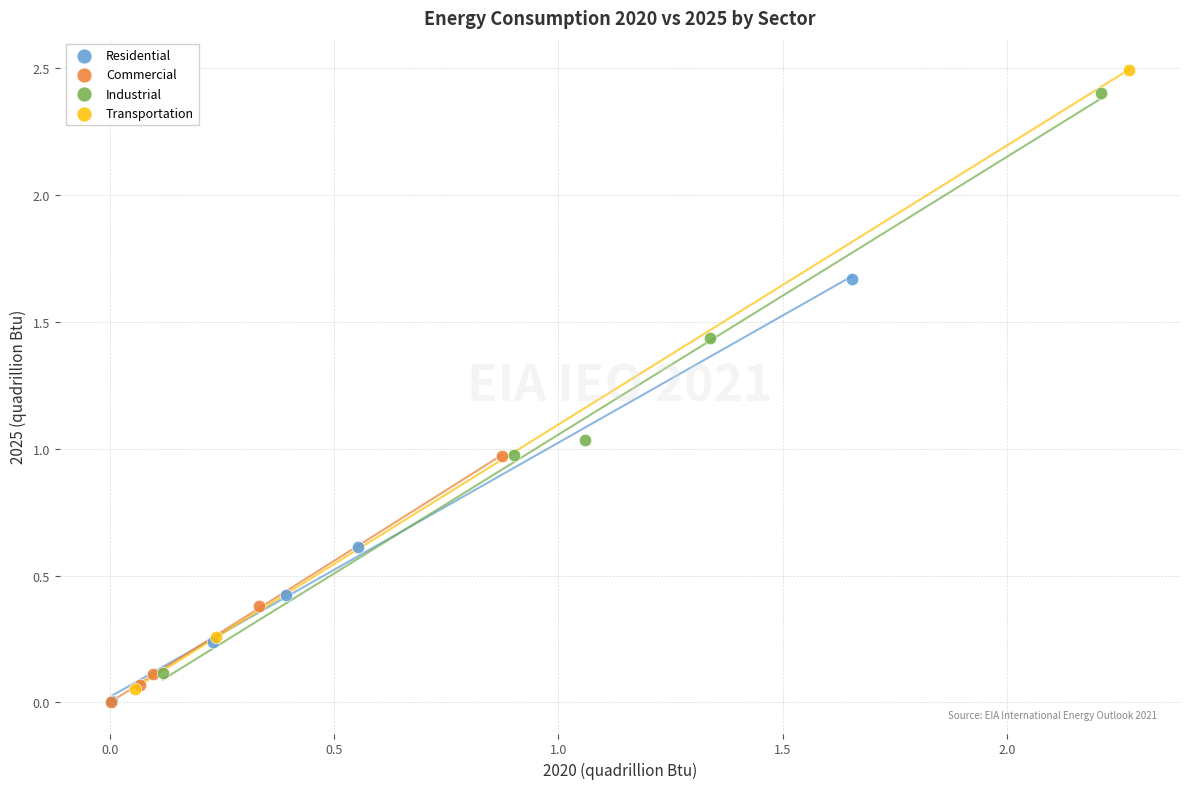

Which series contains the highest Y value?

Transportation